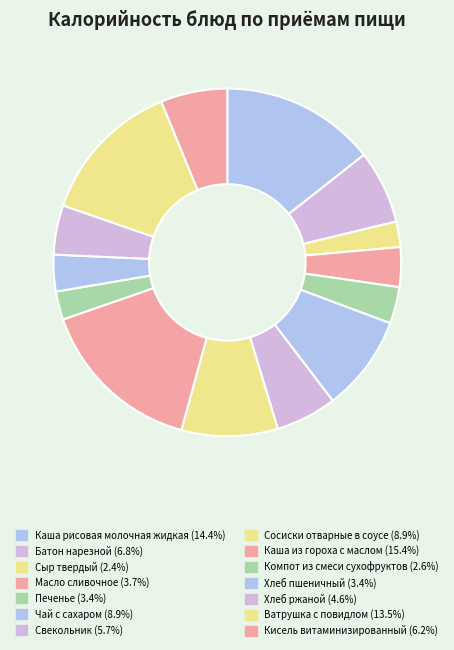

To the nearest percent, what is the difference between the largest and smallest slice percentages?

13%